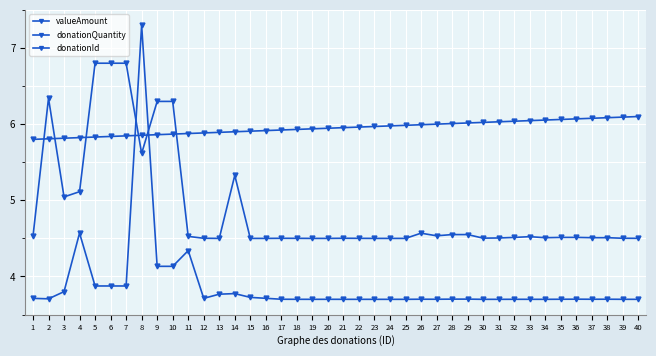

Where do valueAmount and donationId first cross each other?

7 and 8